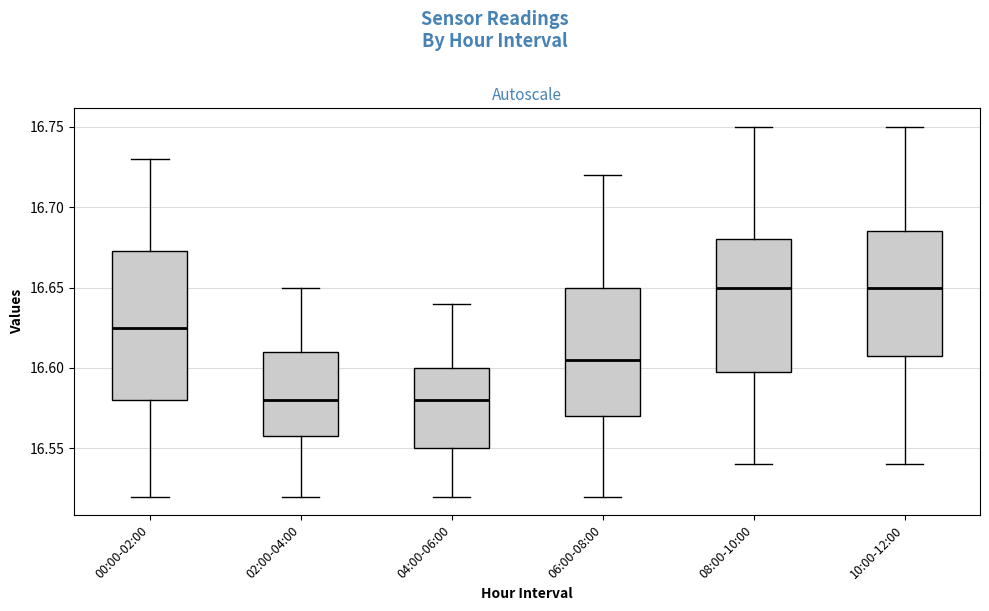

Where is the lower edge of the box for 08:00-10:00 on the y-axis? The values are not printed on the chart, so give them approximately, as read against the axis.

16.600